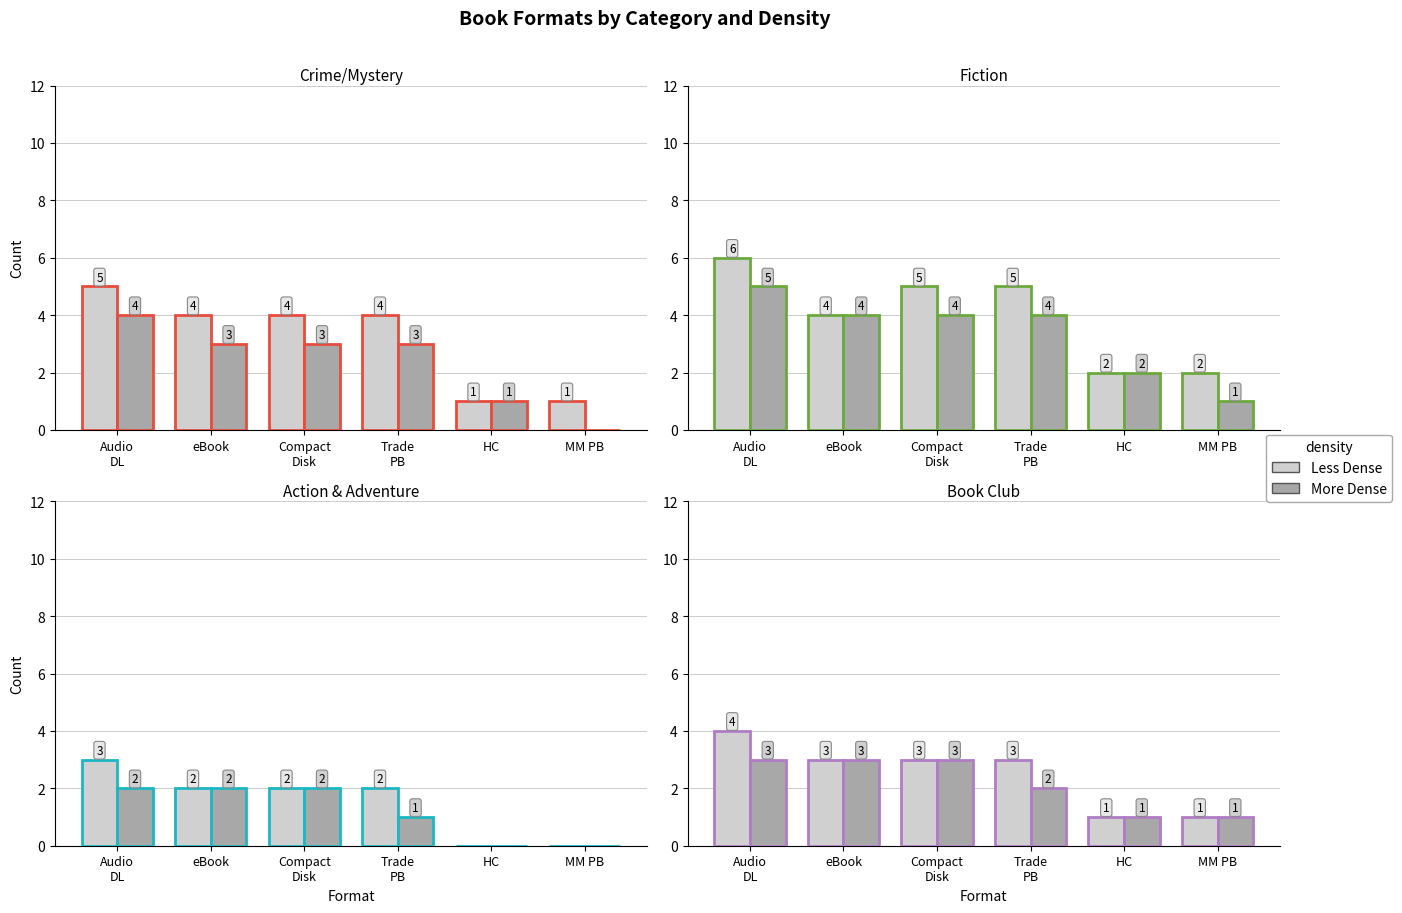

Which series changed the most between Audio
DL and HC?

Less Dense